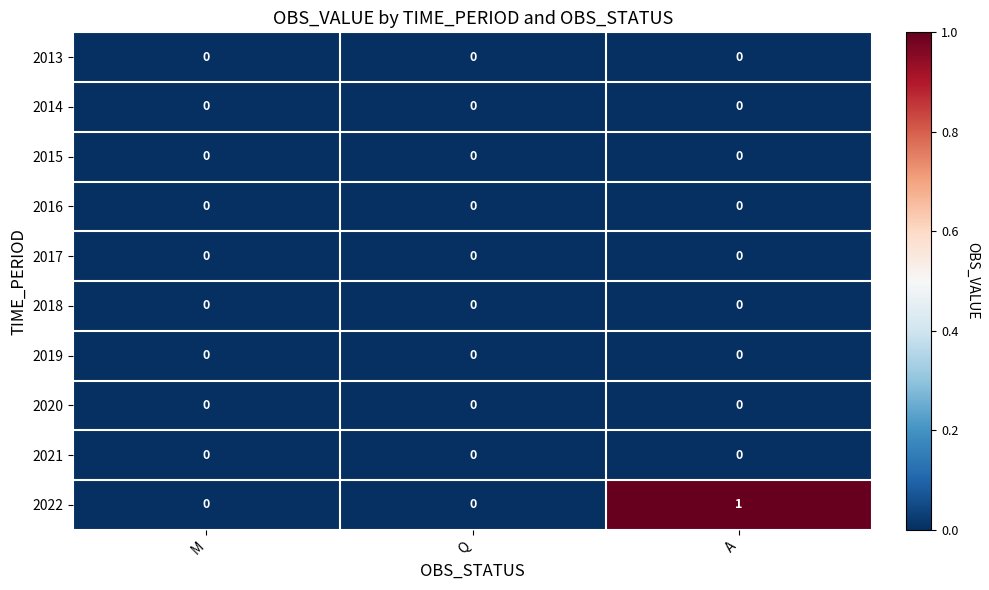

Reading left to right, extract all data points from this chart.

2013: 0	0	0
2014: 0	0	0
2015: 0	0	0
2016: 0	0	0
2017: 0	0	0
2018: 0	0	0
2019: 0	0	0
2020: 0	0	0
2021: 0	0	0
2022: 0	0	1